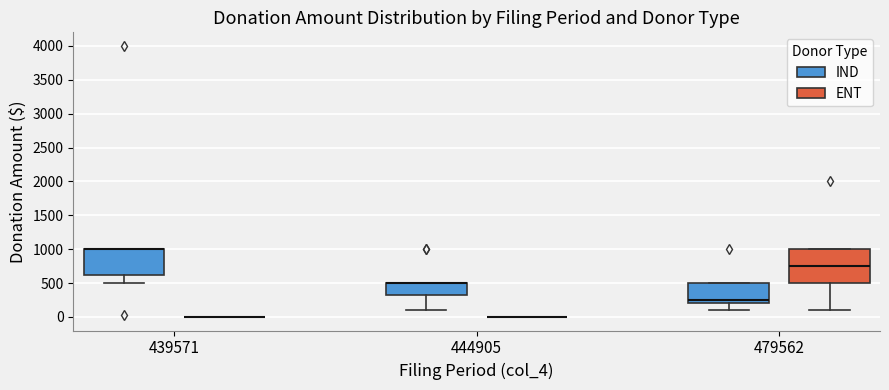

Where is the upper edge of the box for 444905 (IND) on the y-axis? The values are not printed on the chart, so give them approximately, as read against the axis.

500